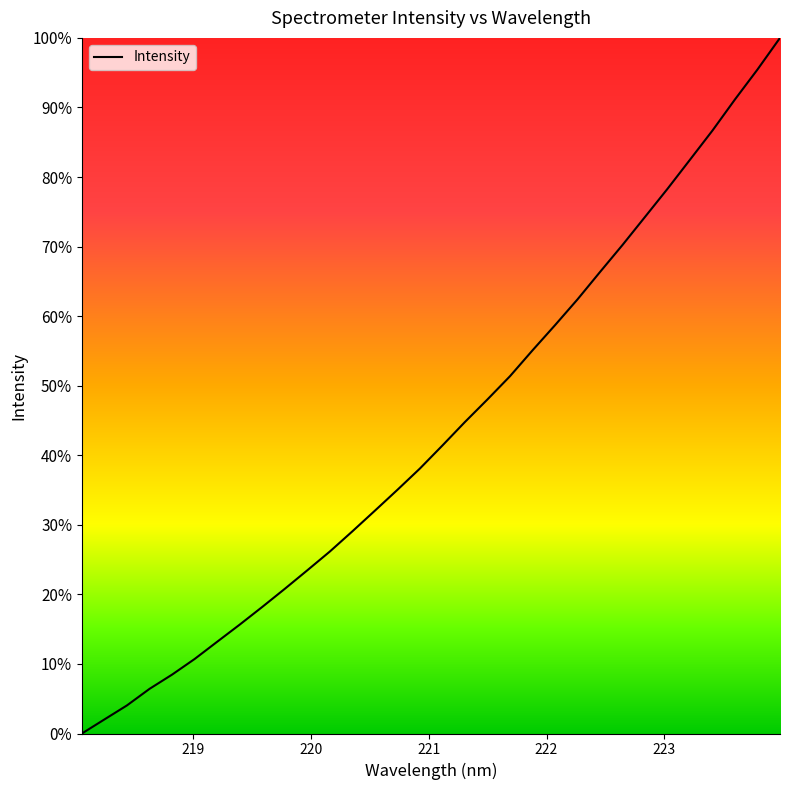

Reading left to right, list all the values displayed in this chart.

0.0	2.0	4.0	6.4	8.5	10.7	13.2	15.7	18.2	20.8	23.5	26.2	29.1	32.0	35.0	38.1	41.4	44.8	48.0	51.4	55.1	58.7	62.4	66.3	70.2	74.3	78.3	82.5	86.7	91.2	95.5	100.0